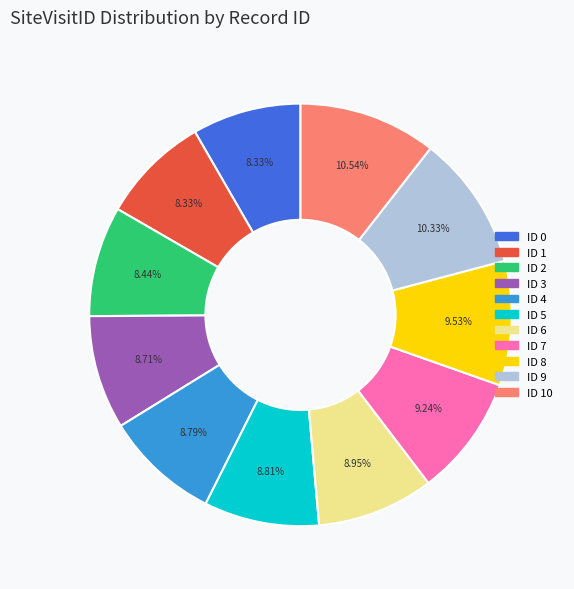

Does any single category account for the majority?

No